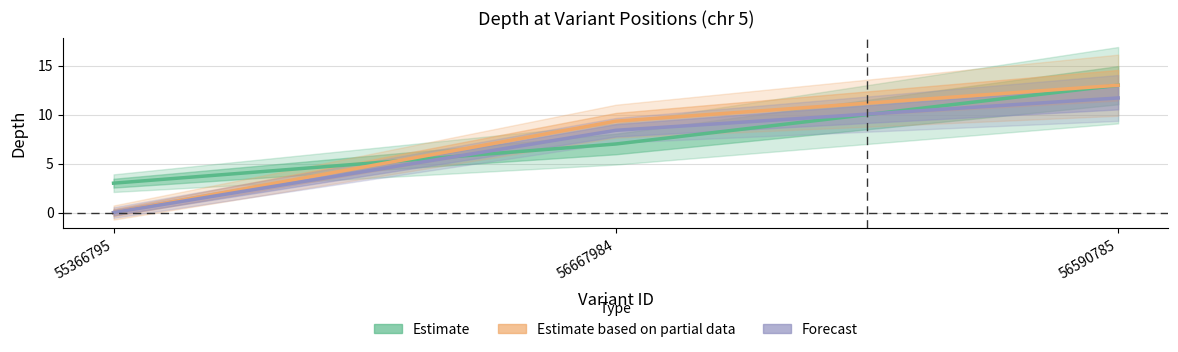

Which label corresponds to the largest value in the chart?

56590785